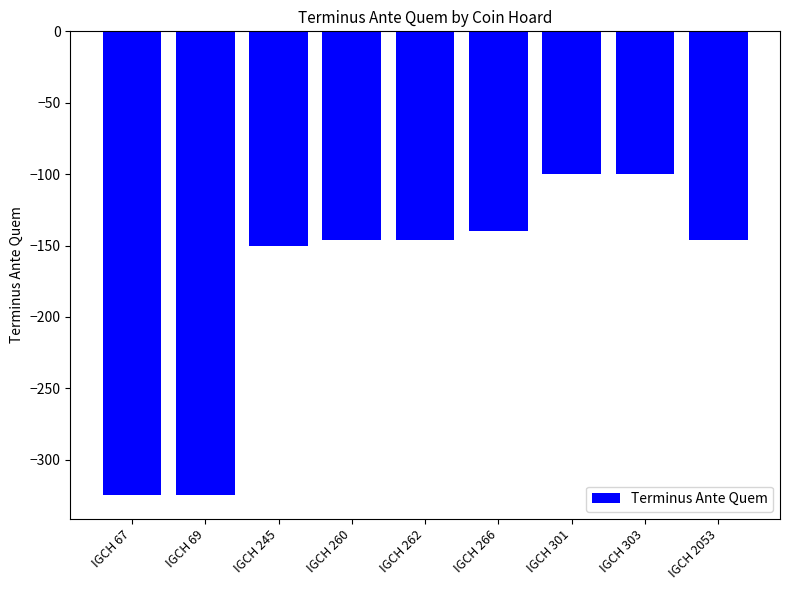

What is the change in value from IGCH 67 to IGCH 262?

+179